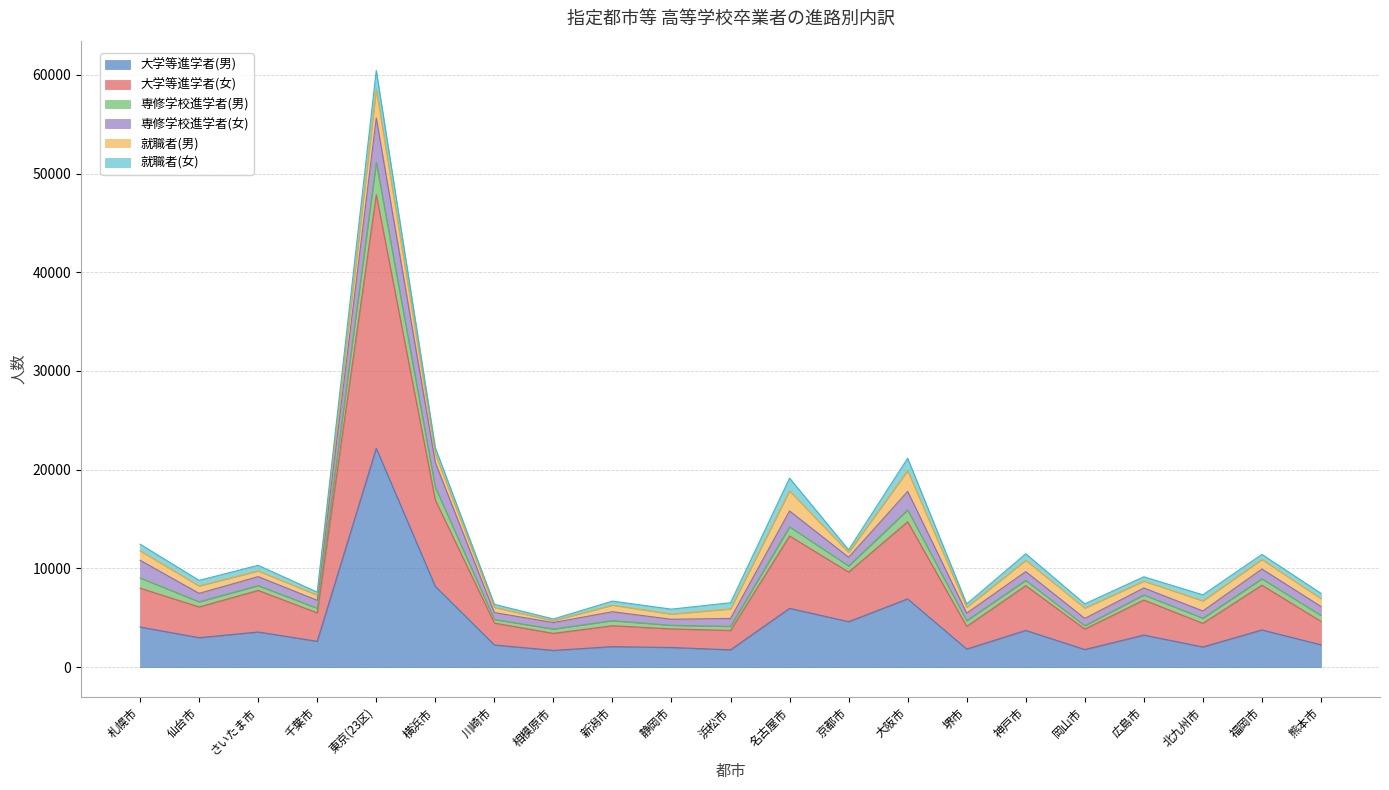

What is the minimum value for 大学等進学者(男)?

1697